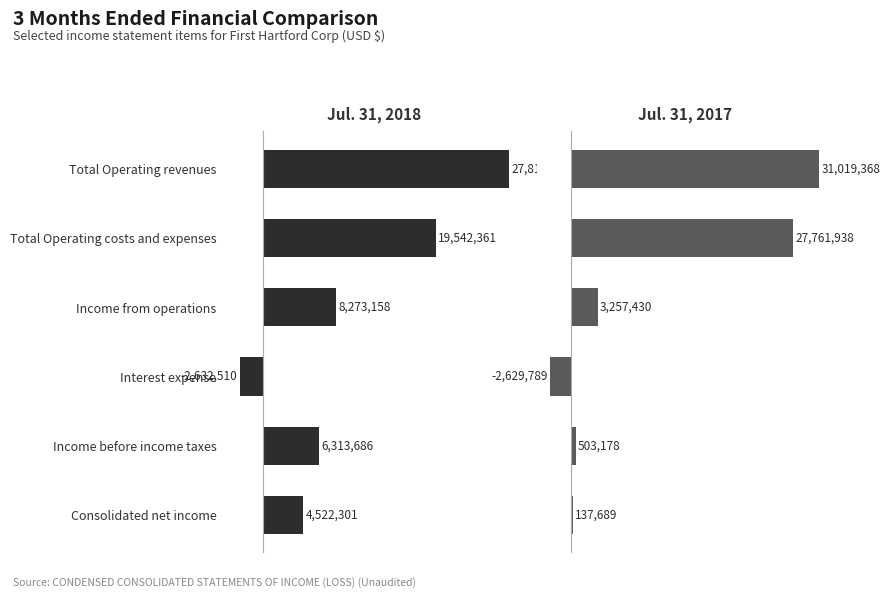

Reading right to left, list all the values displayed in this chart.

Jul. 31, 2018: 4522301	6313686	-2632510	8273158	19542361	27815519
Jul. 31, 2017: 137689	503178	-2629789	3257430	27761938	31019368